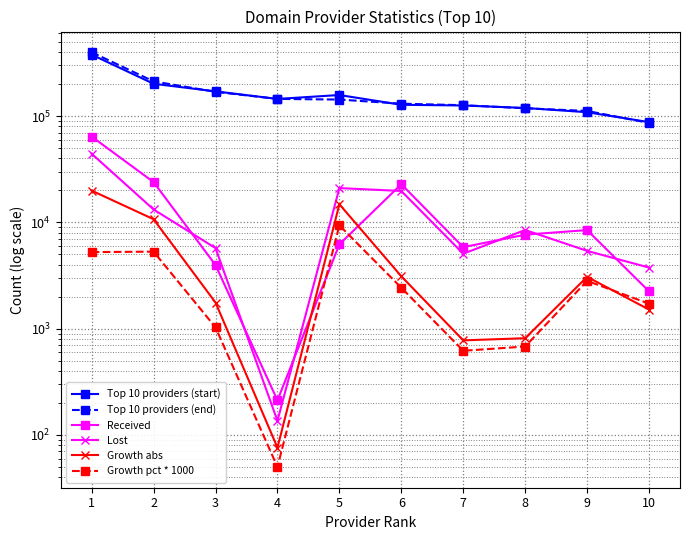

Reading left to right, extract all data points from this chart.

Top 10 providers (start): 1=379052	2=201685	3=171091	4=145235	5=158079	6=127888	7=126006	8=119397	9=108899	10=87861
Top 10 providers (end): 1=398979	2=212401	3=169328	4=145311	5=143258	6=131002	7=126783	8=118583	9=111975	10=86347
Received: 1=64203	2=23958	3=3971	4=212	5=6223	6=22886	7=5852	8=7671	9=8474	10=2247
Lost: 1=44276	2=13242	3=5734	4=136	5=21044	6=19772	7=5075	8=8485	9=5398	10=3761
Growth abs: 1=19927	2=10716	3=1763	4=76	5=14821	6=3114	7=777	8=814	9=3076	10=1514
Growth pct * 1000: 1=5260	2=5310	3=1030	4=50	5=9380	6=2430	7=620	8=680	9=2820	10=1720